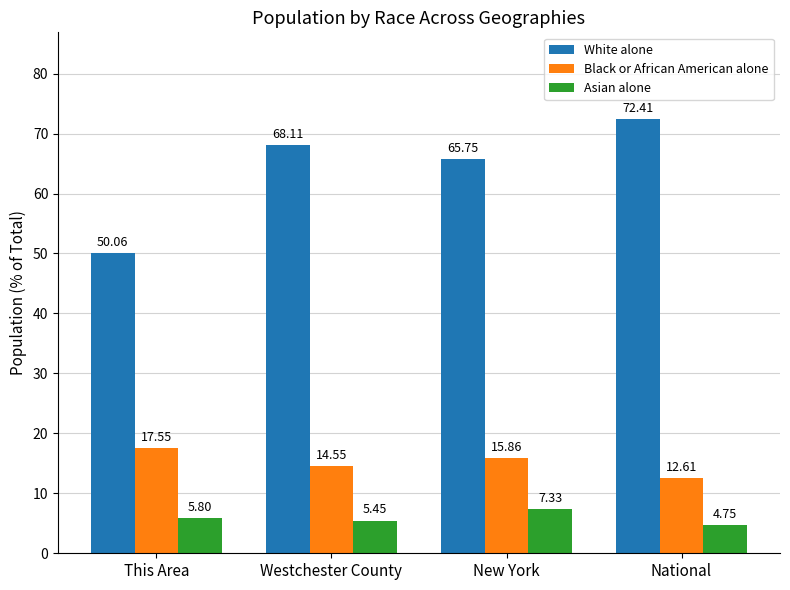

Which category has the lowest value in the Black or African American alone series?

National